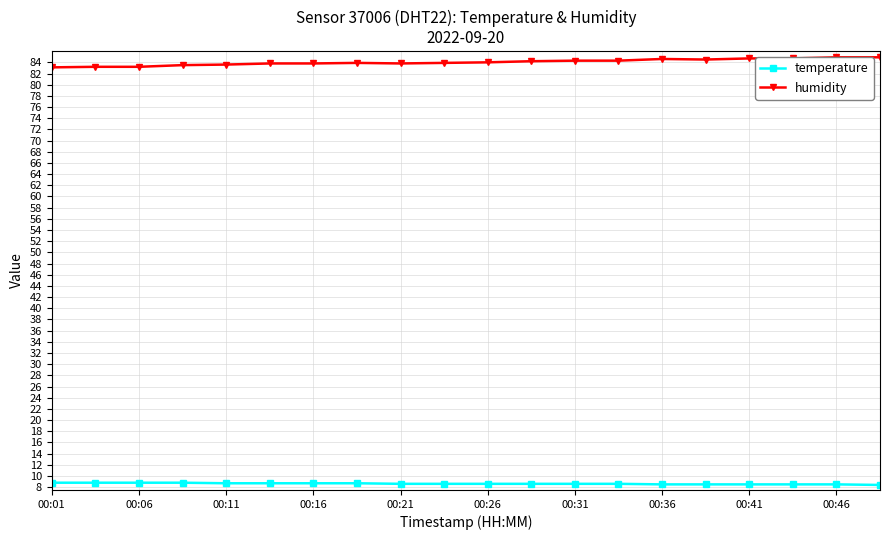

True or false: temperature and humidity cross at least once.

False